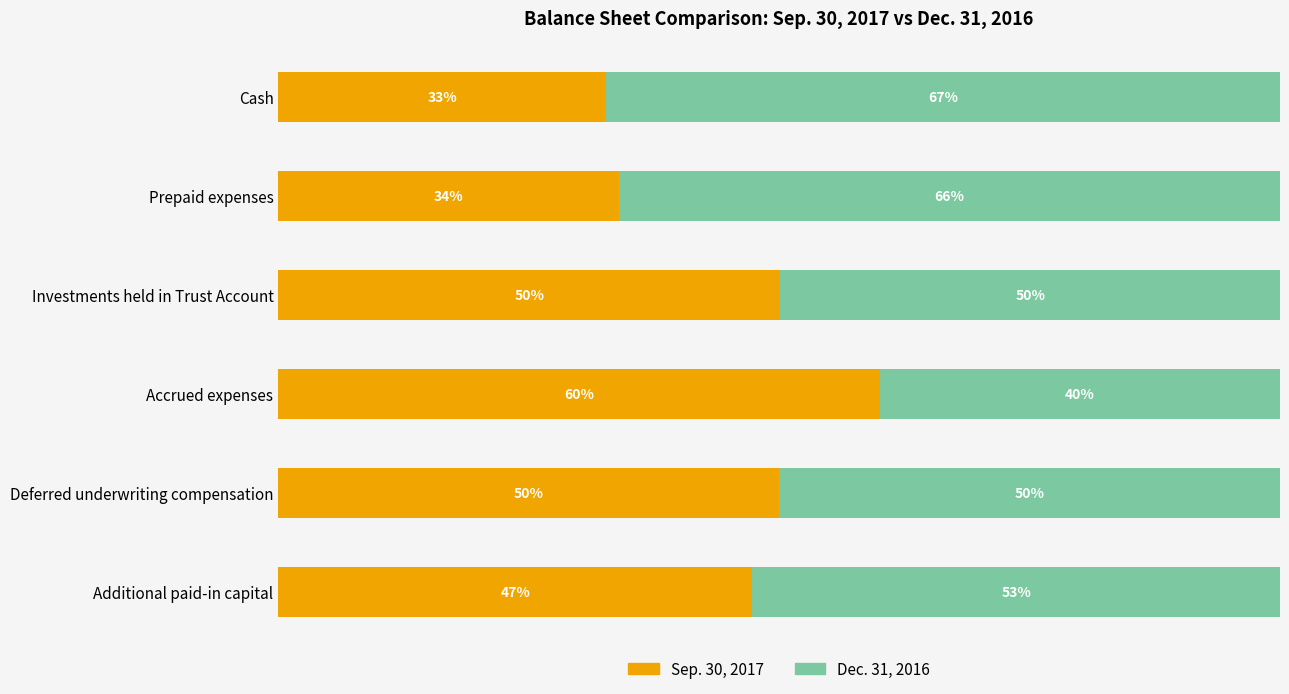

Where is Sep. 30, 2017 nearest to the value 46?

Additional paid-in capital